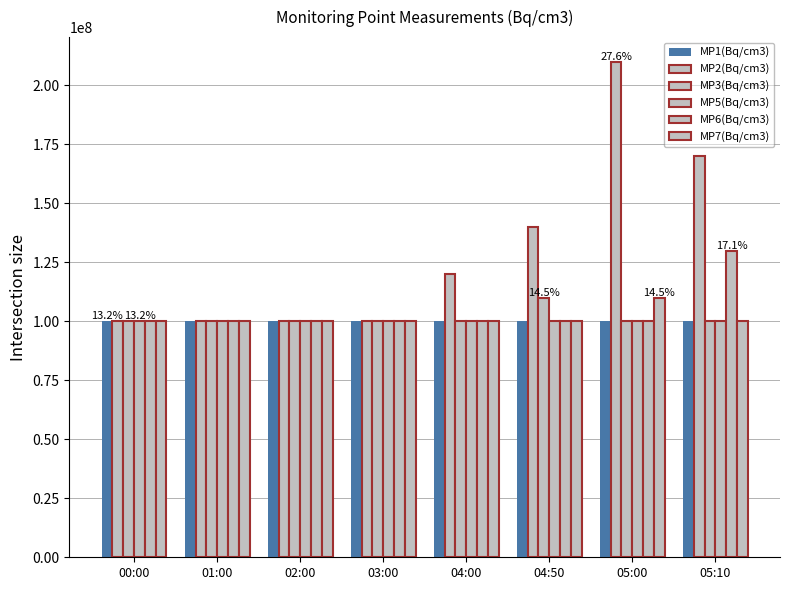

Which series has the largest total across all categories?

MP2(Bq/cm3)